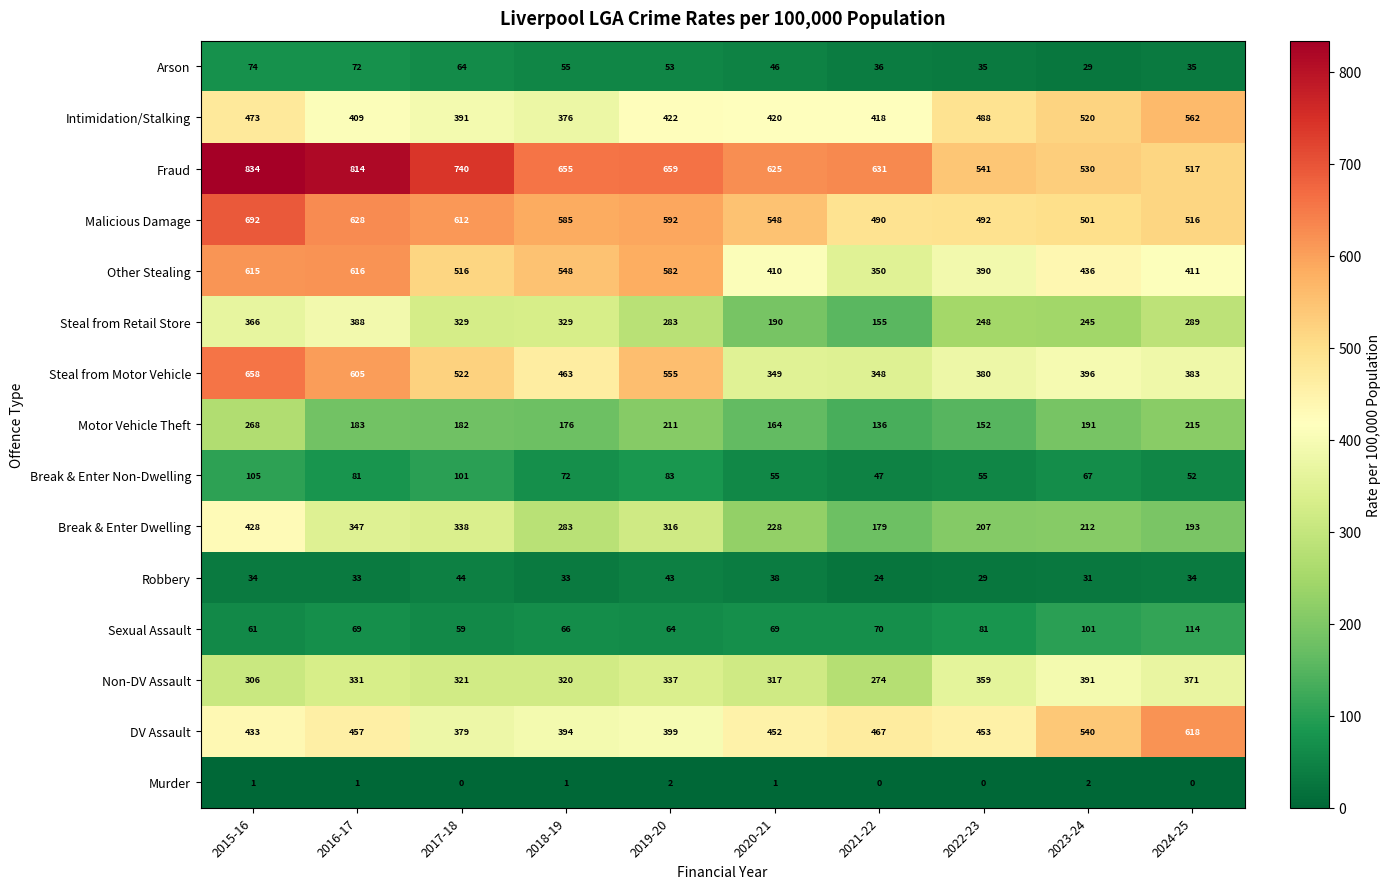

Which series has the widest spread of values?

Fraud